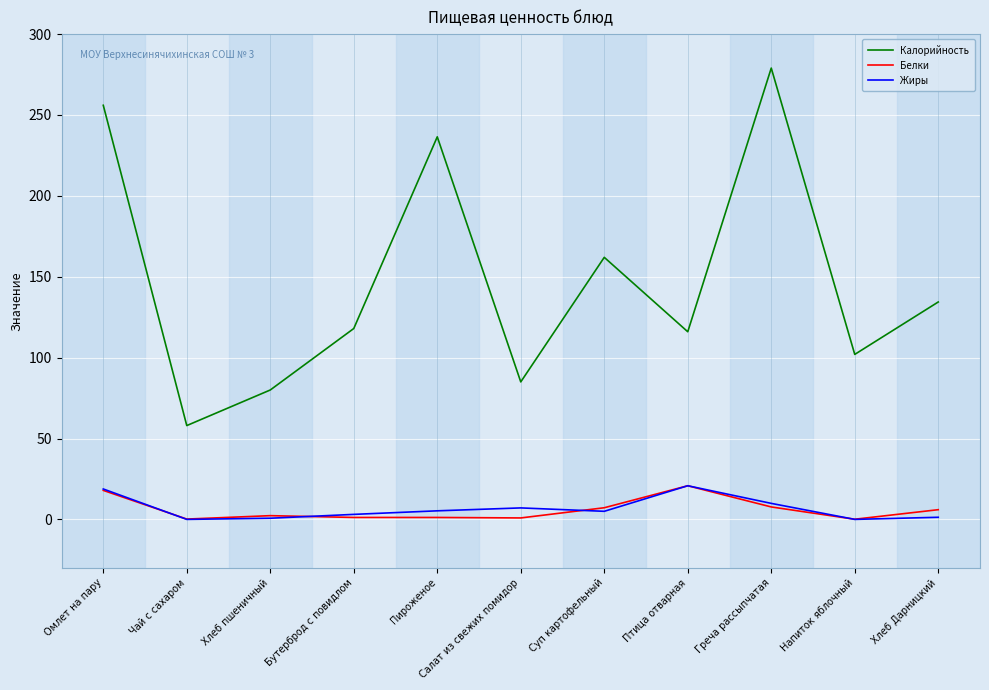

Is it true that Калорийность equals 279.0 at Греча рассыпчатая?

True